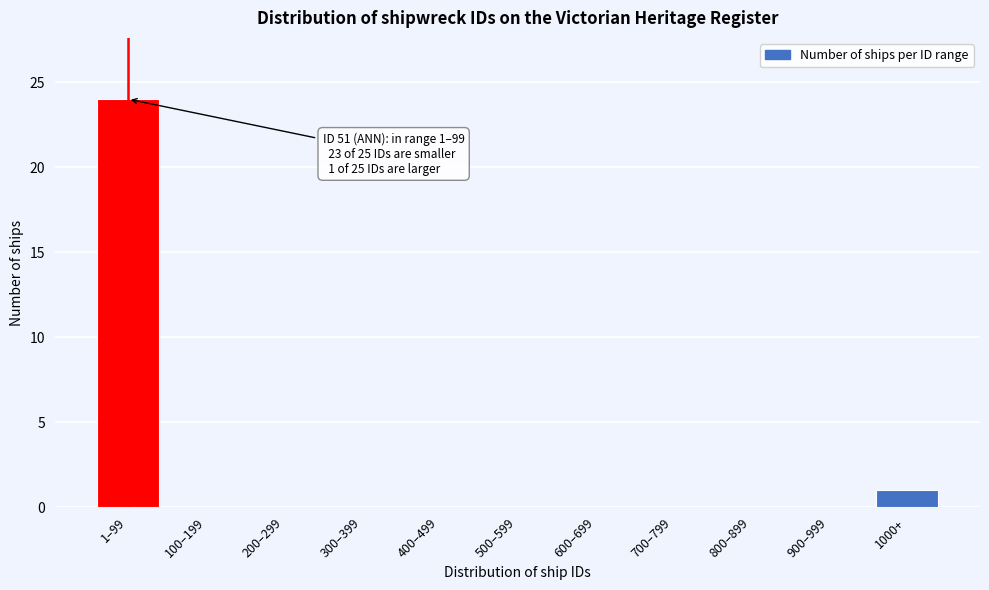

Reading left to right, what are all the values shown in this chart?

1–99=24	100–199=0	200–299=0	300–399=0	400–499=0	500–599=0	600–699=0	700–799=0	800–899=0	900–999=0	1000+=1